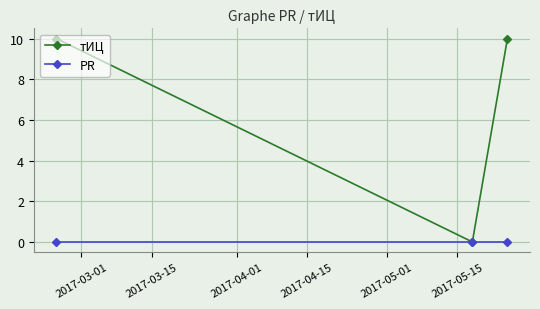

At how many categories does at least one series exceed 6?

2